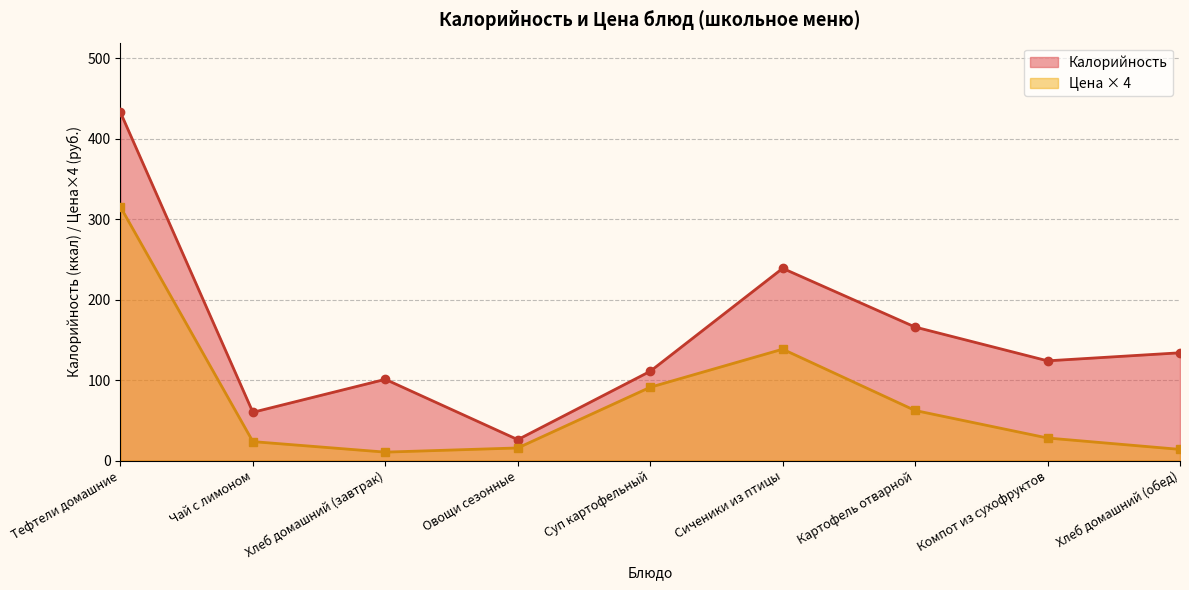

Rank the series by their maximum value, from highest to lowest.

Калорийность, Цена × 4